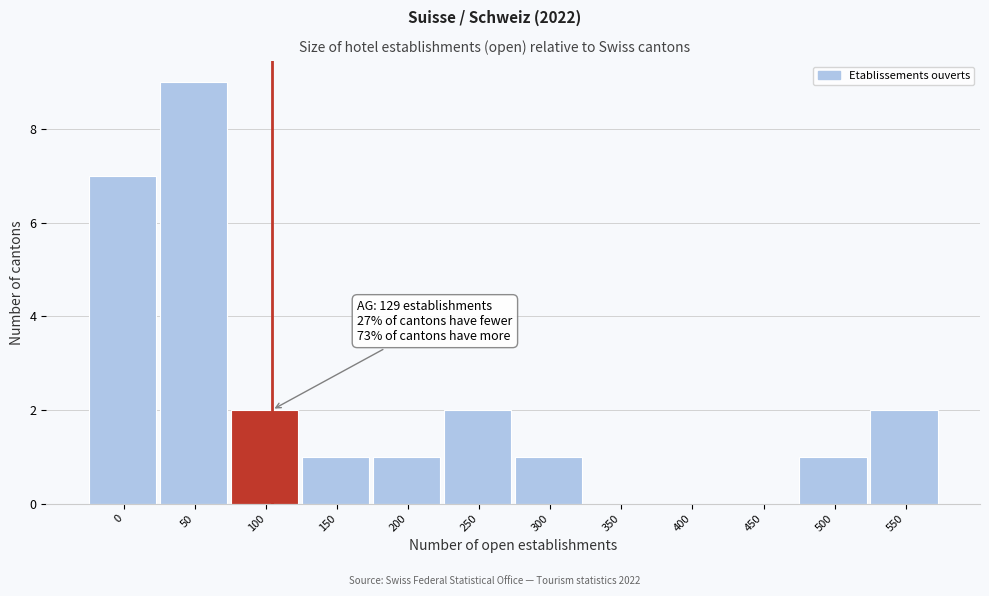

Reading left to right, transcribe all the data shown in this chart.

0=7	50=9	100=2	150=1	200=1	250=2	300=1	350=0	400=0	450=0	500=1	550=2